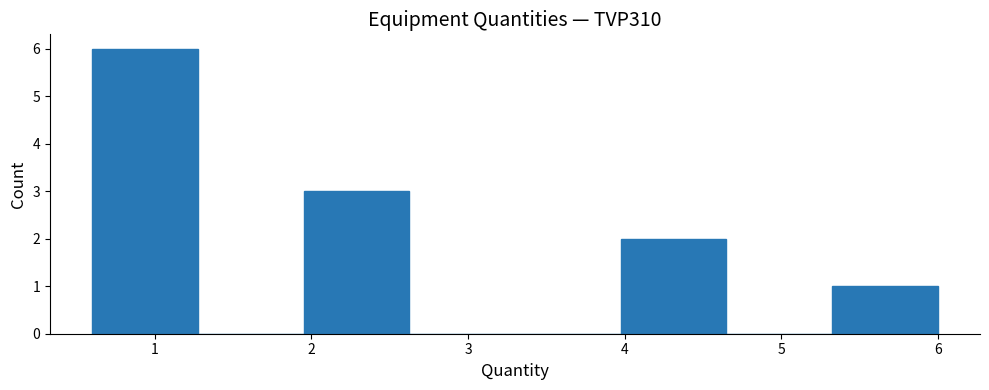

Reading left to right, list every bar in this chart as the range it spans on the x-axis followed by its height. Neither the bar edges nor the heights are printed on the chart, so give them approximately, as read against the axes.

0.6 to 1.3: 6
1.3 to 2.0: 0
2.0 to 2.6: 3
2.6 to 3.3: 0
3.3 to 4.0: 0
4.0 to 4.7: 2
4.7 to 5.3: 0
5.3 to 6.0: 1